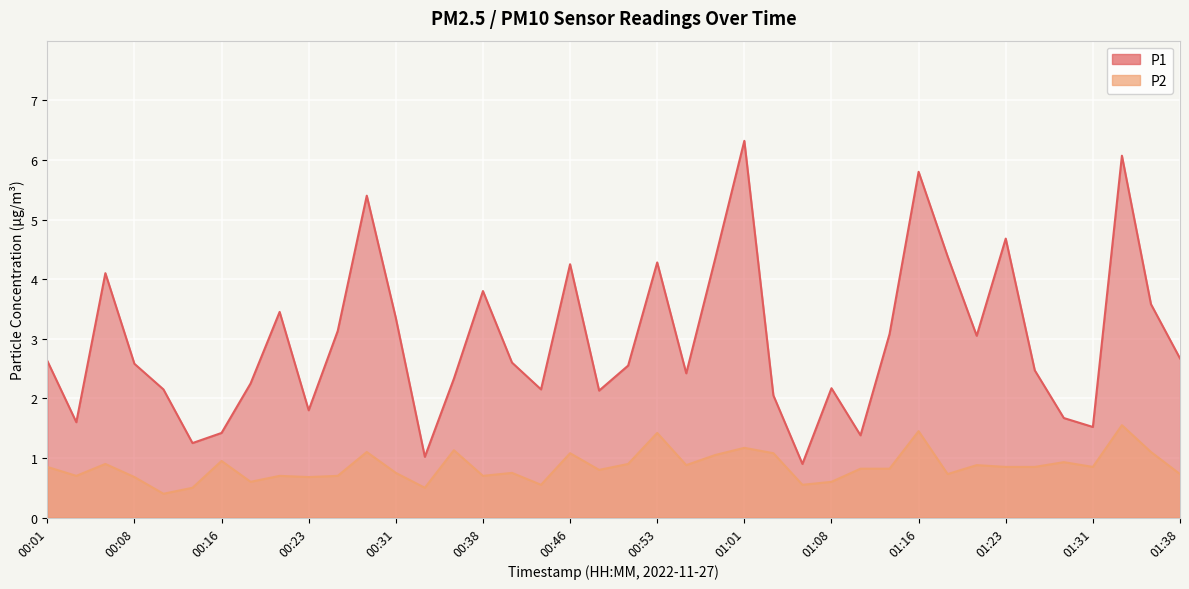

At how many categories does at least one series exceed 2?

31